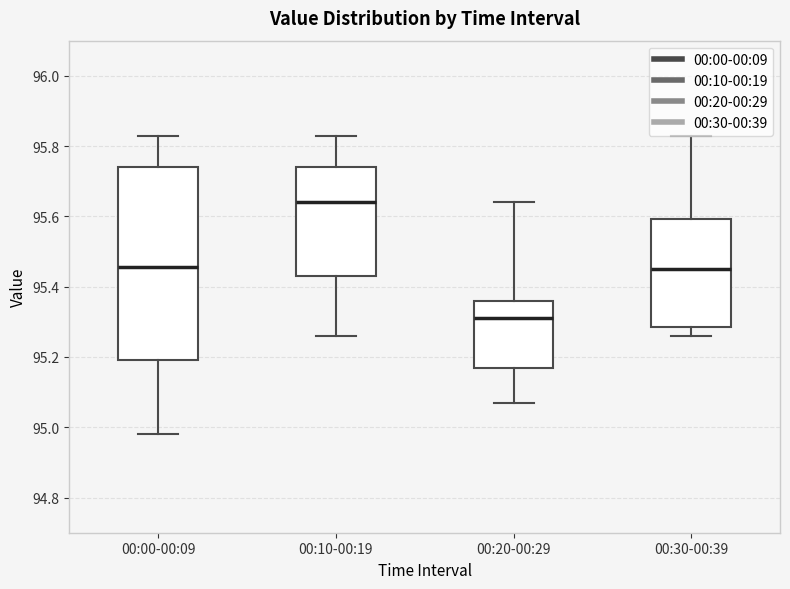

Where is the upper edge of the box for 00:00-00:09 on the y-axis? The values are not printed on the chart, so give them approximately, as read against the axis.

95.74